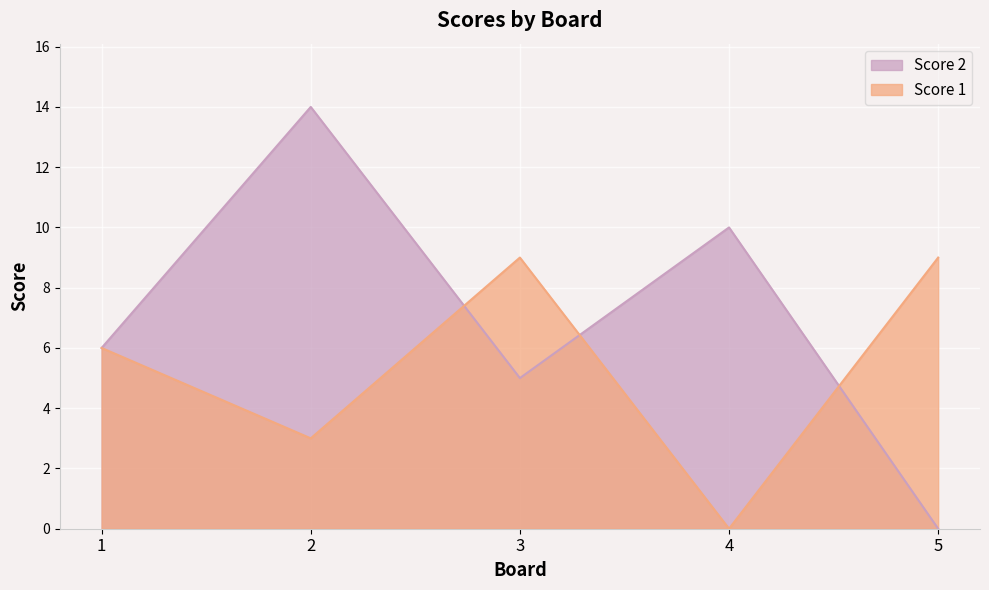

After their last crossing, which series has the higher values: Score 1 or Score 2?

Score 1